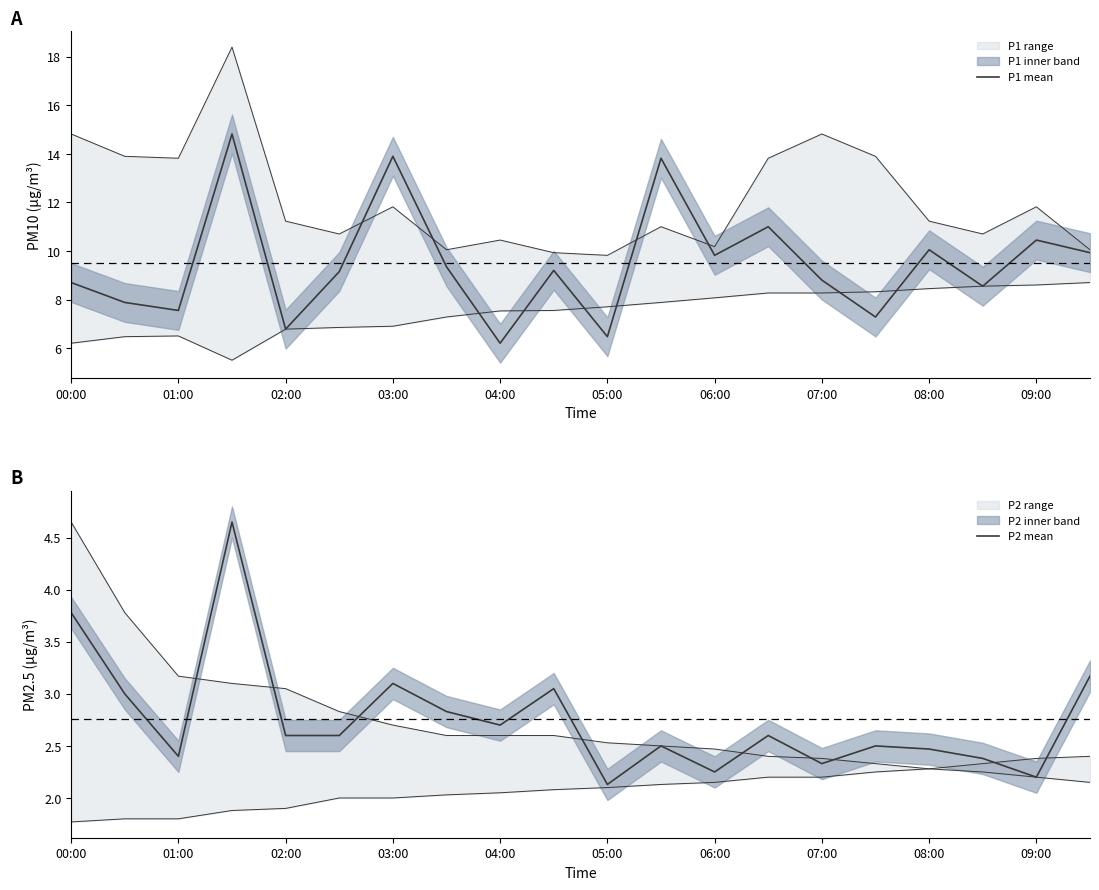

What is the sum of all P2 mean values?

55.2